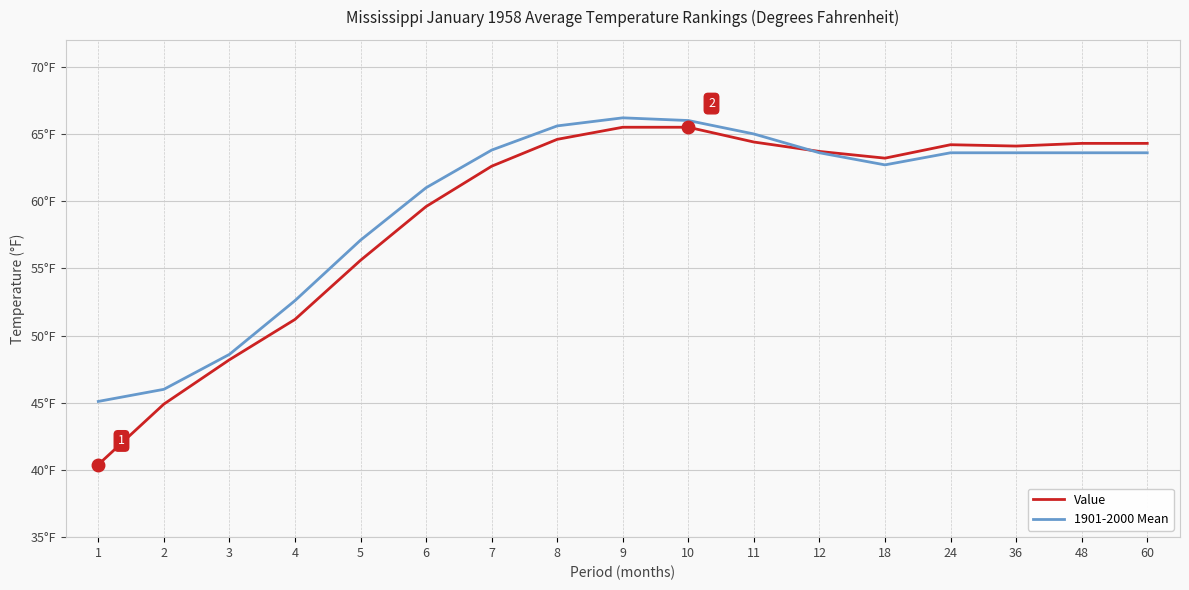

Read the 1901-2000 Mean value at 8.

65.6